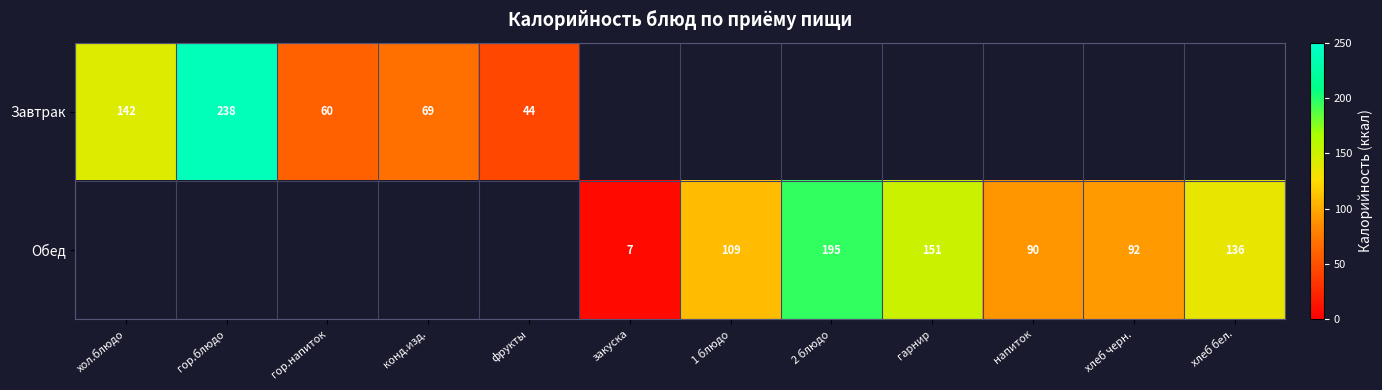

The value of Завтрак at конд.изд. is 118. True or false?

False